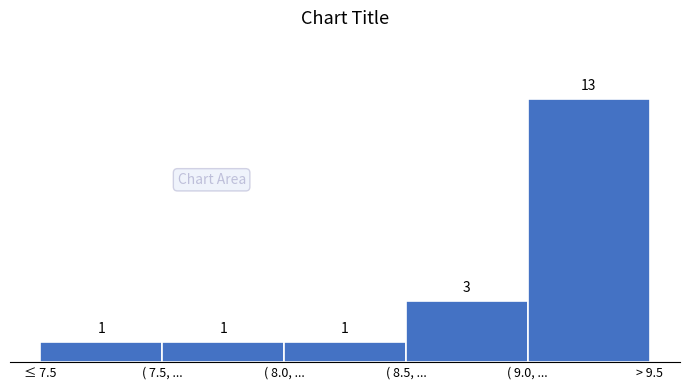

Reading right to left, what are all the values shown in this chart?

13	3	1	1	1